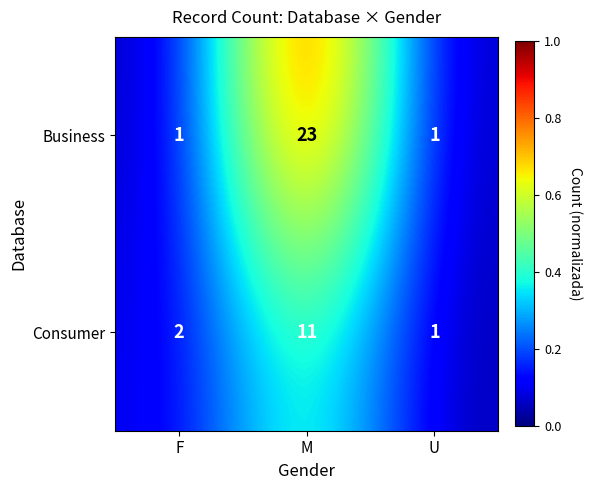

At which category is the sum across all series the highest?

M